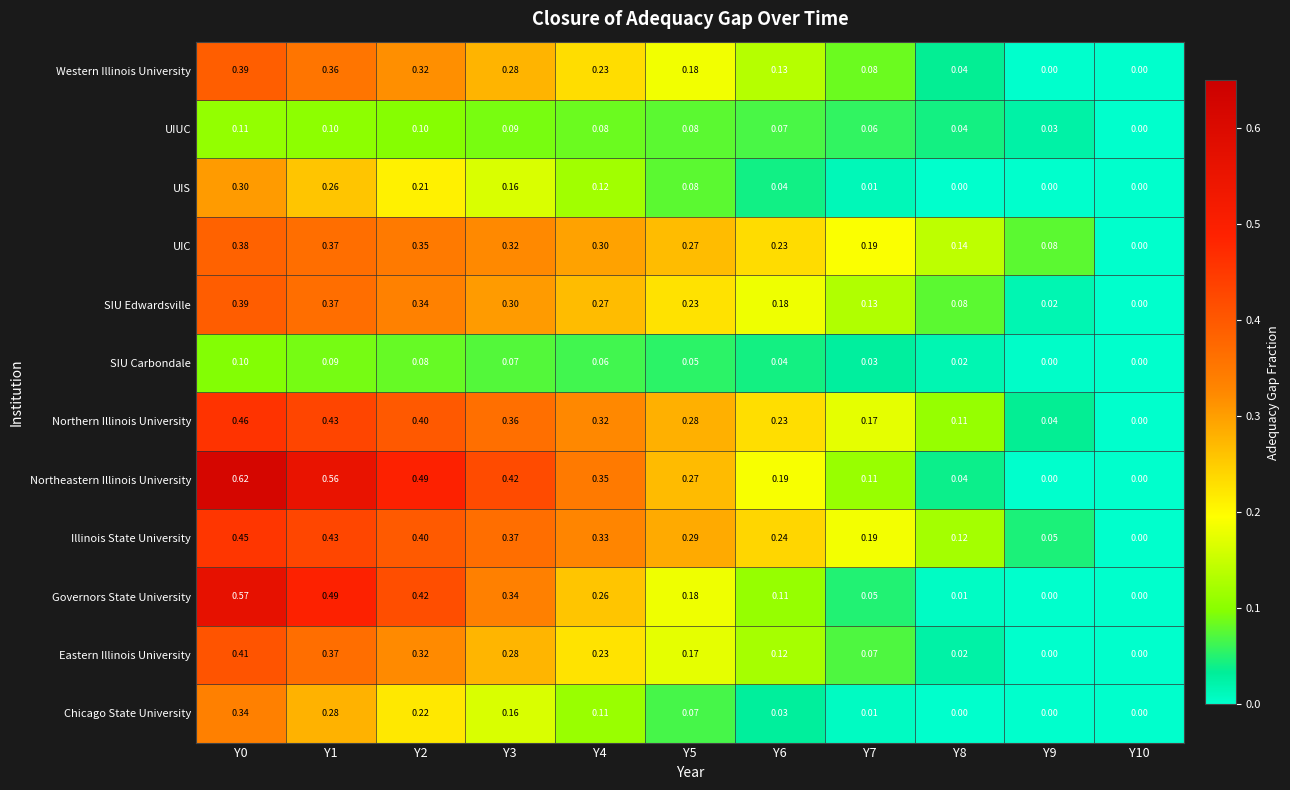

Which series has the largest total across all categories?

Northeastern Illinois University